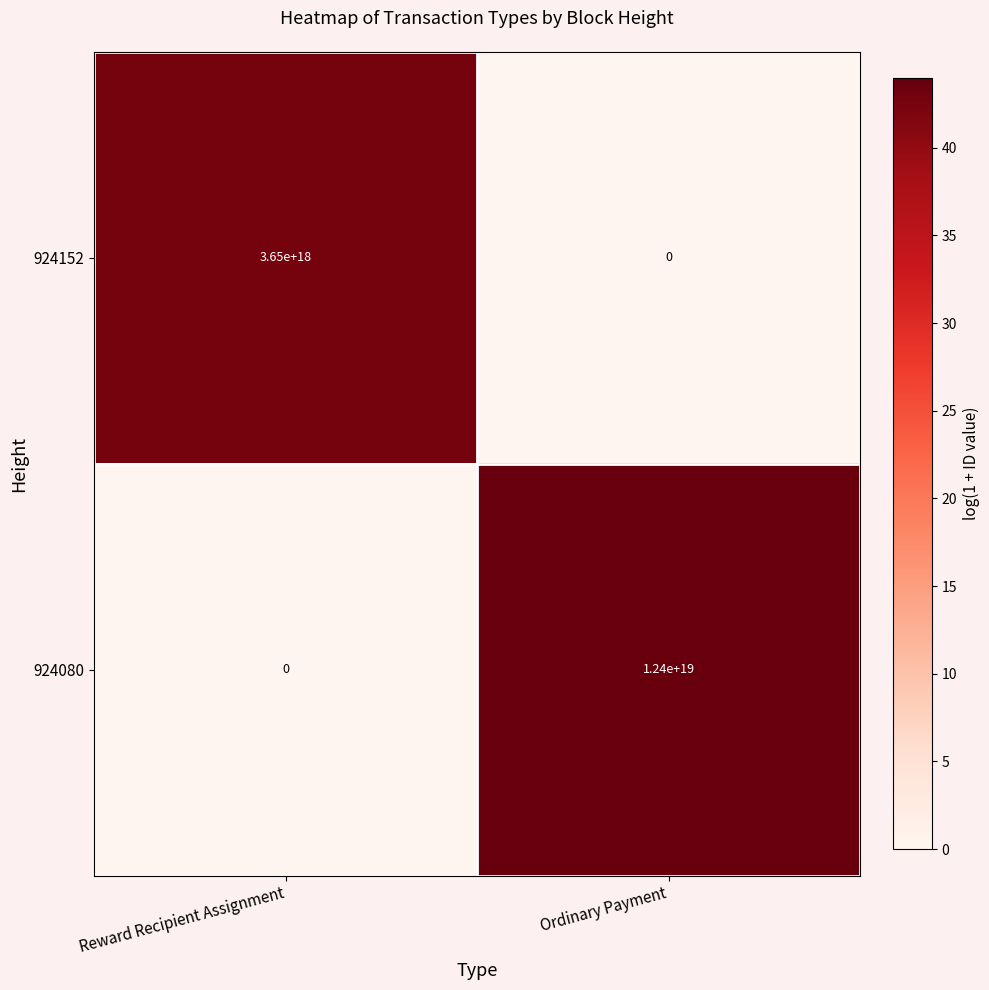

The 924080 series shows 5776856584631562240 at Reward Recipient Assignment. True or false?

False